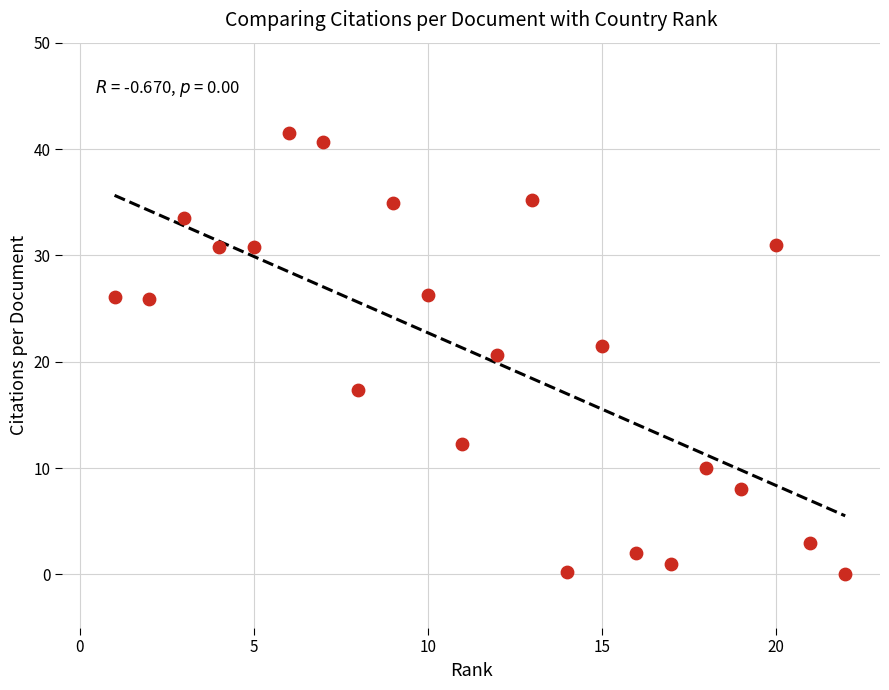

What Y value in the scatter plot is closest to 20?

20.7